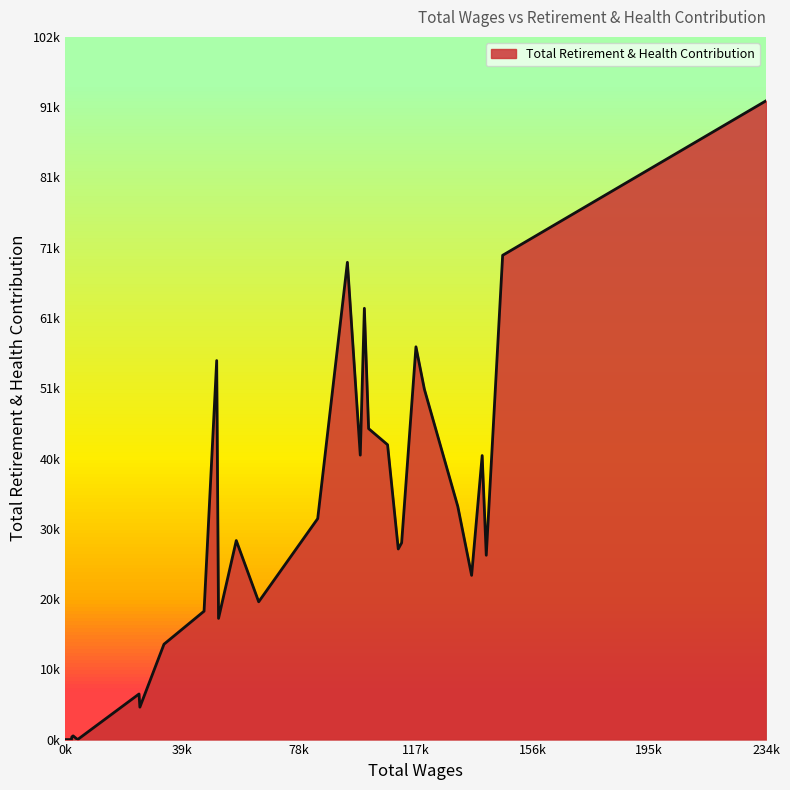

Rank the categories by value from highest to lowest.

234755.0, 146558.0, 94575.0, 100255.0, 117527.0, 50812.0, 120357.0, 101676.0, 108028.0, 98885.0, 139698.0, 131540.0, 84635.0, 57367.0, 112735.0, 111604.0, 141069.0, 136165.0, 64876.0, 46579.0, 51427.0, 33166.0, 24814.0, 25092.0, 2738.0, 2289.0, 4233.0, 2187.0, 1599.0, 1355.0, 240.0, 120.0